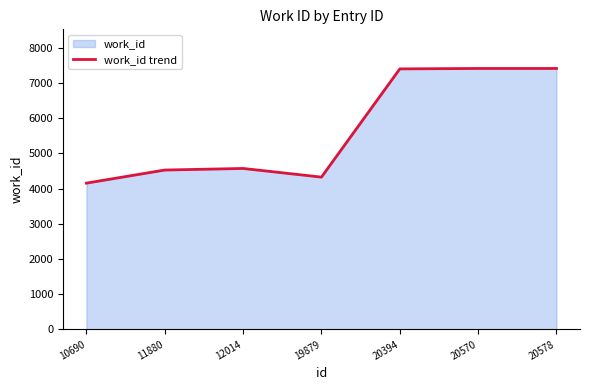

Rank the categories by value from highest to lowest.

20570, 20578, 20394, 12014, 11880, 19879, 10690